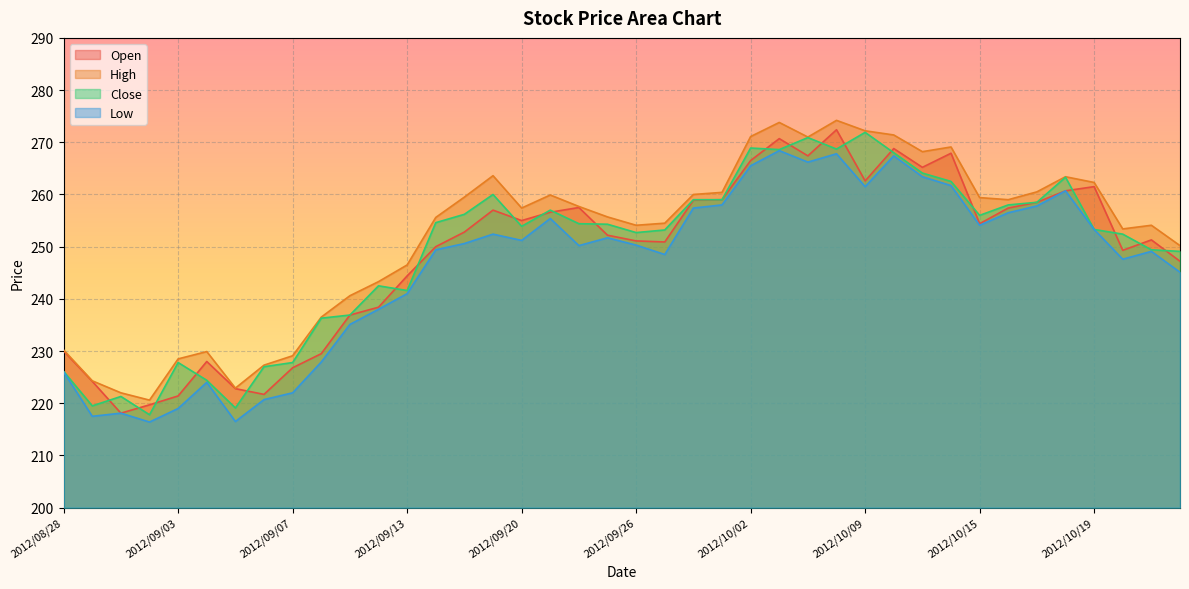

Where does the Open series first go above 252?

2012/09/18